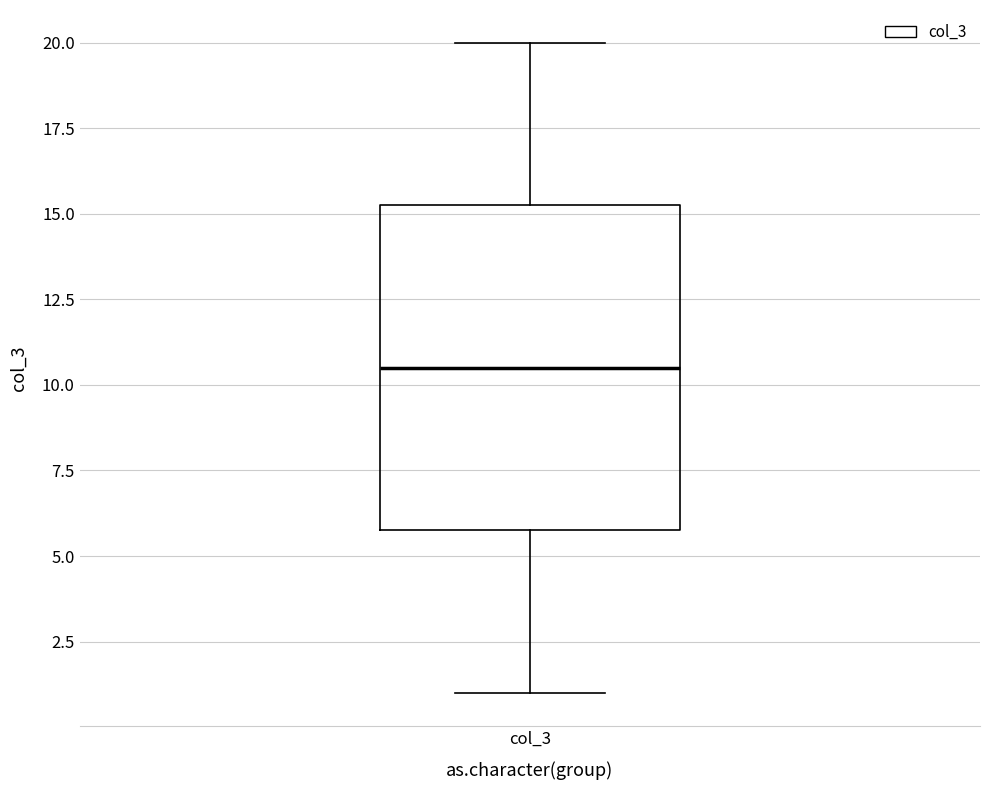

Where does the lower whisker of the box for col_3 end on the y-axis? The values are not printed on the chart, so give them approximately, as read against the axis.

1.0